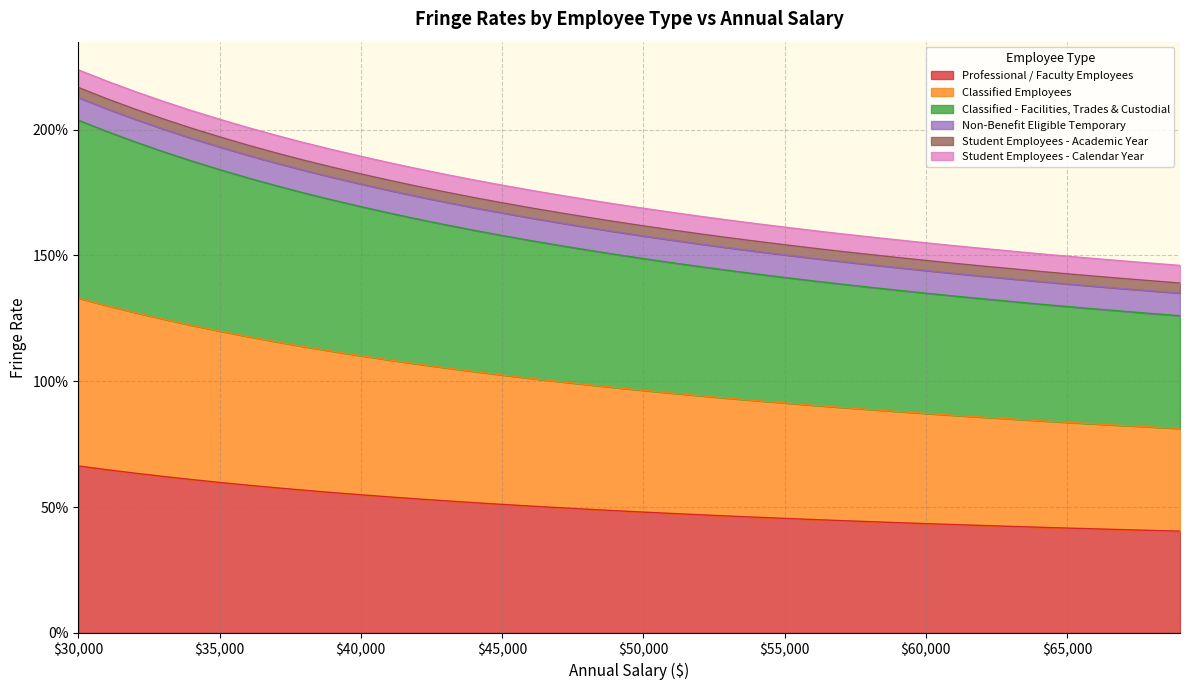

The value of Professional / Faculty Employees at 42000 is 0.4. True or false?

False